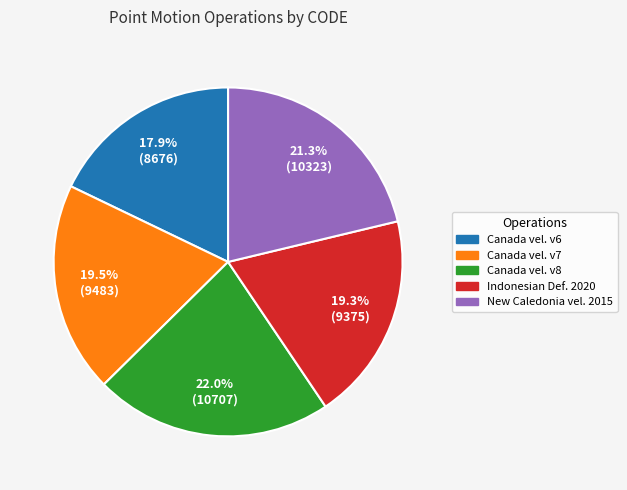

Does any single category account for the majority?

No